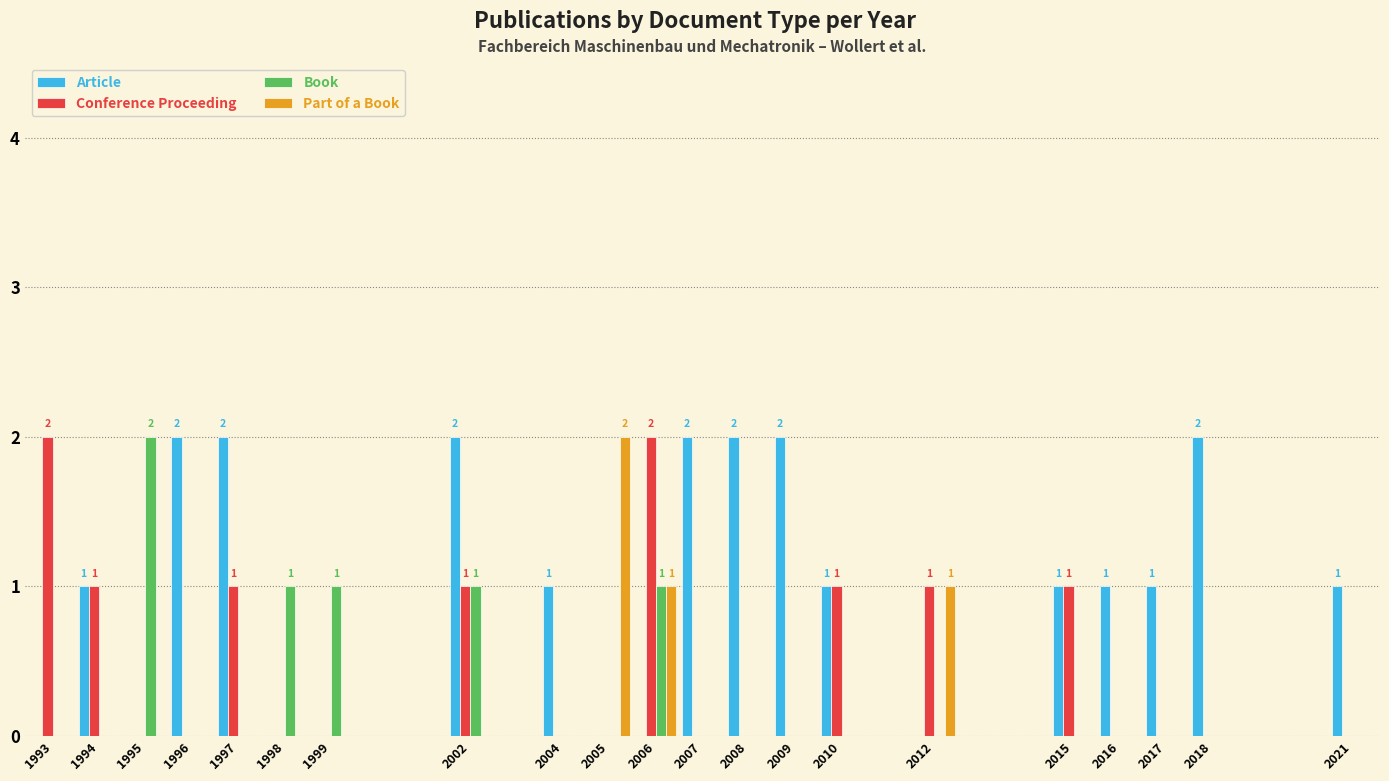

Which series has the largest total across all categories?

Article